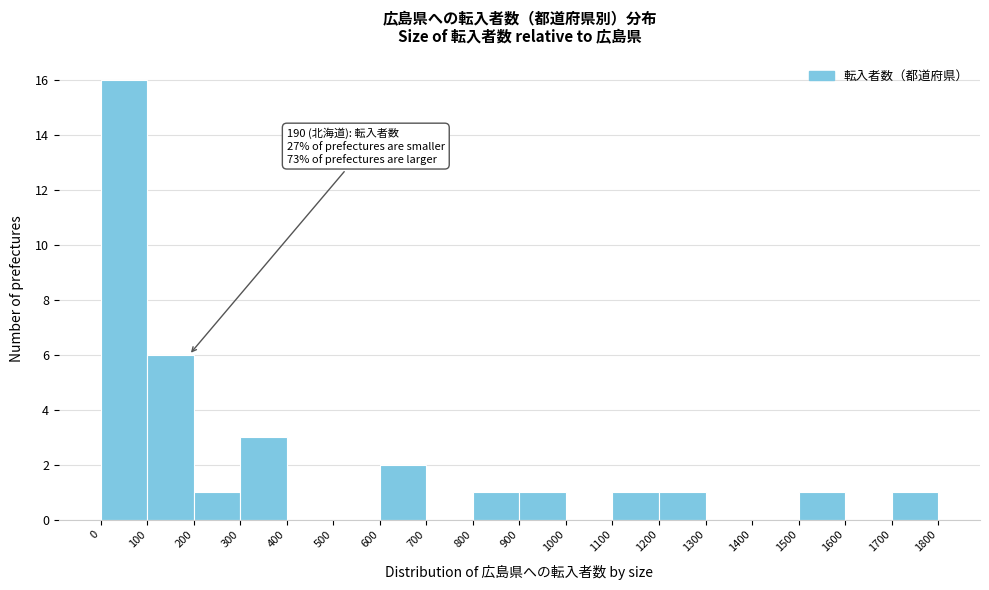

Over which range of the x-axis is the bar tallest?

0 to 100